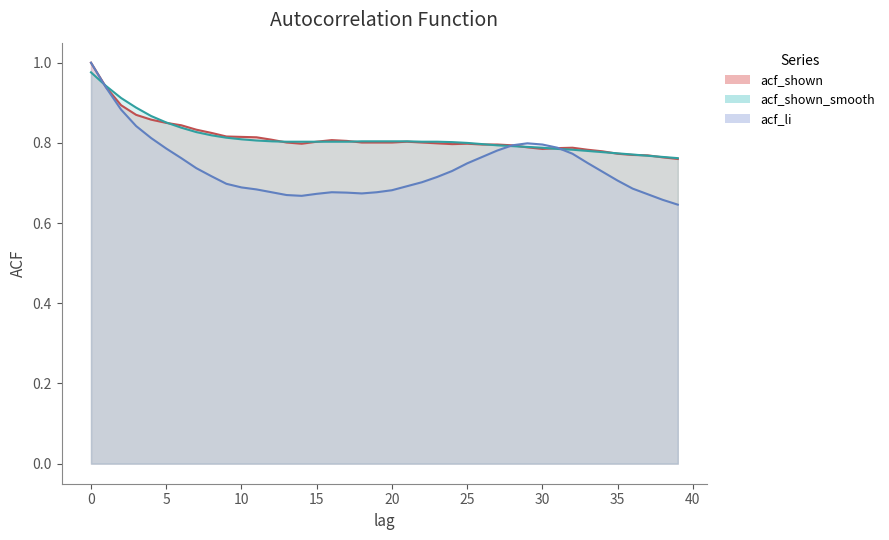

What is the maximum value for acf_shown?

1.0